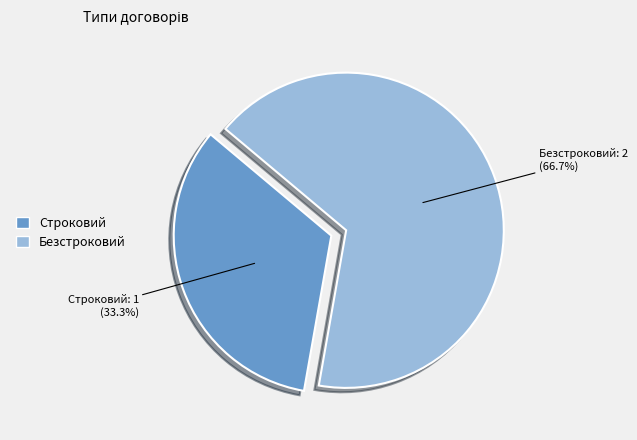

True or false: Строковий accounts for 33% of the total.

True